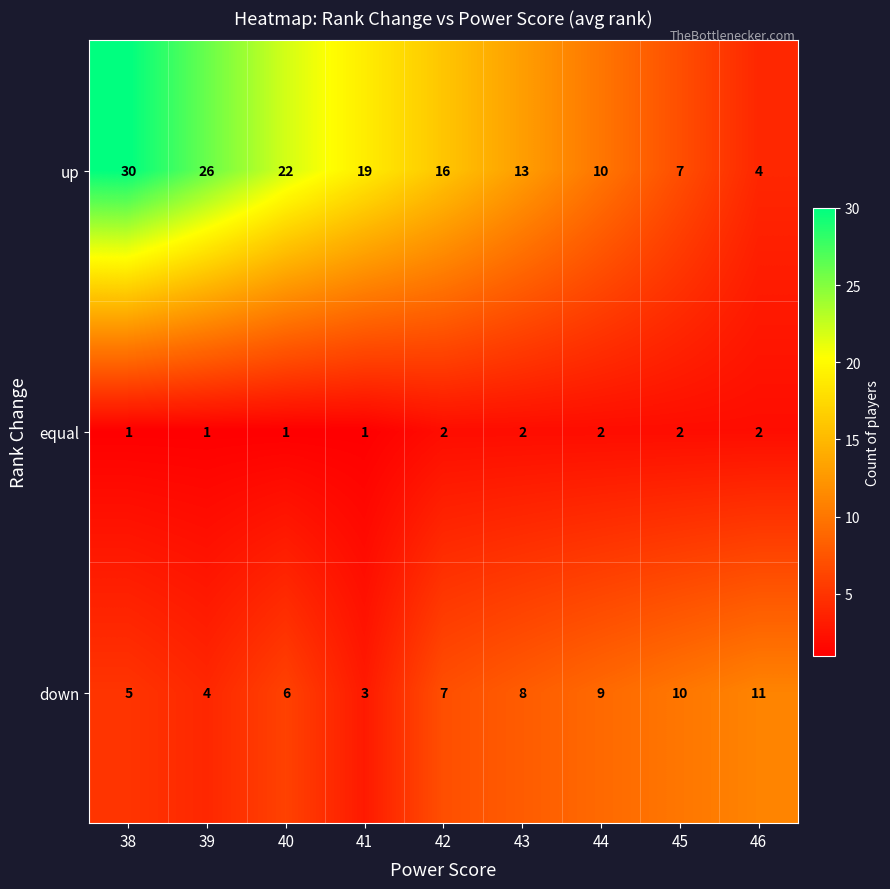

Between 44 and 46, which series saw the biggest shift?

up